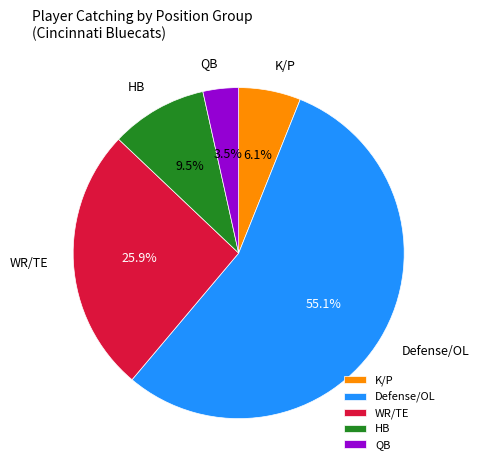

To the nearest percent, what is the difference between the largest and smallest slice percentages?

52%